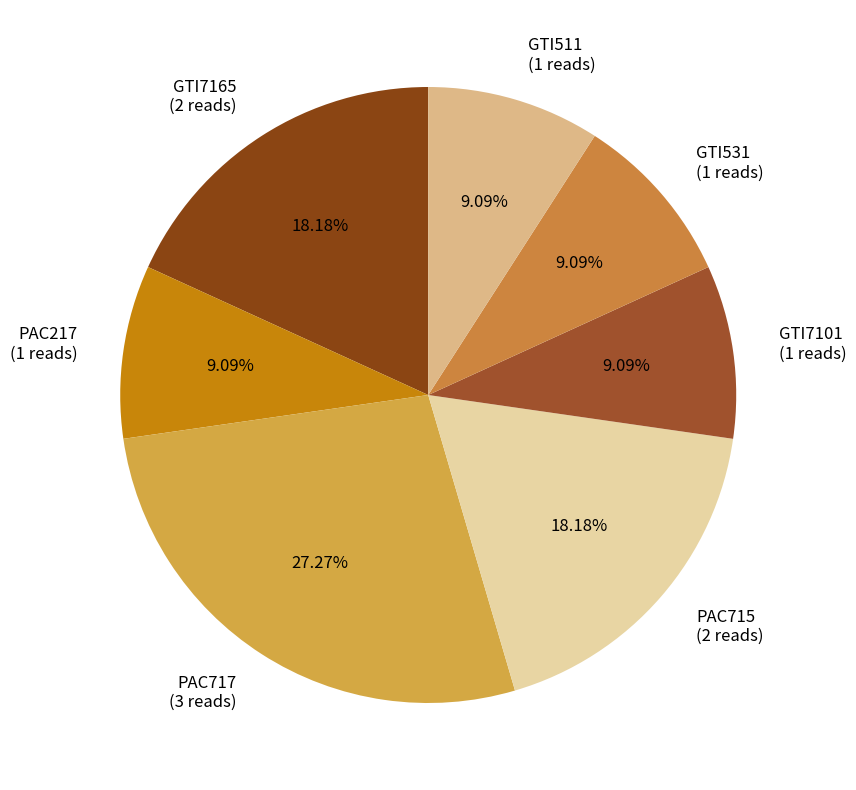

Count the number of slices in the pie.

7